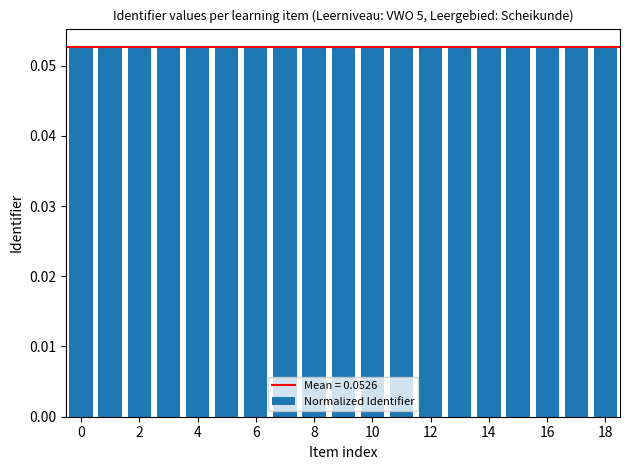

Count the values in the range 0 to 1.

19